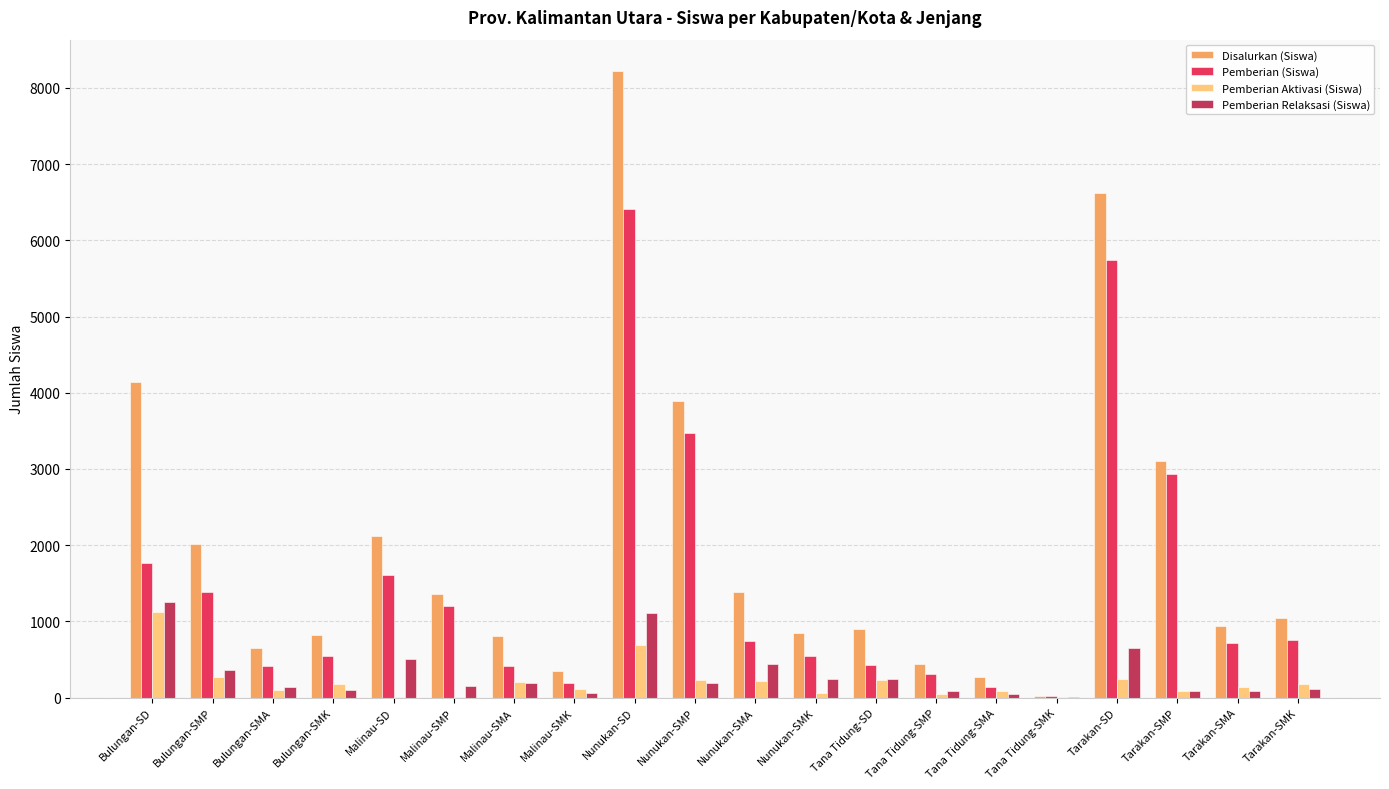

Which series changed the most between Tarakan-SD and Tarakan-SMK?

Disalurkan (Siswa)